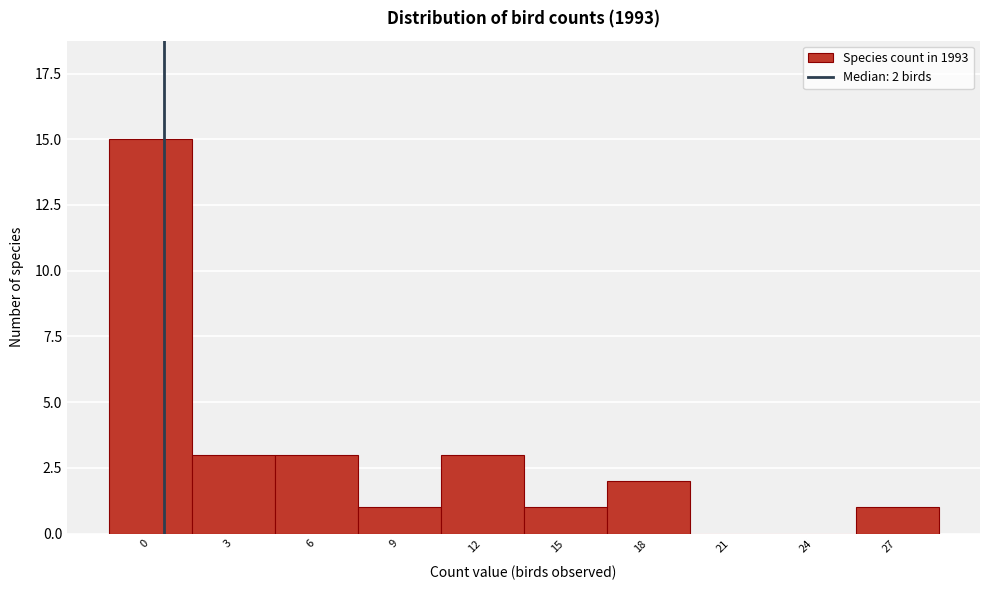

Reading right to left, extract all data points from this chart.

27=1	24=0	21=0	18=2	15=1	12=3	9=1	6=3	3=3	0=15